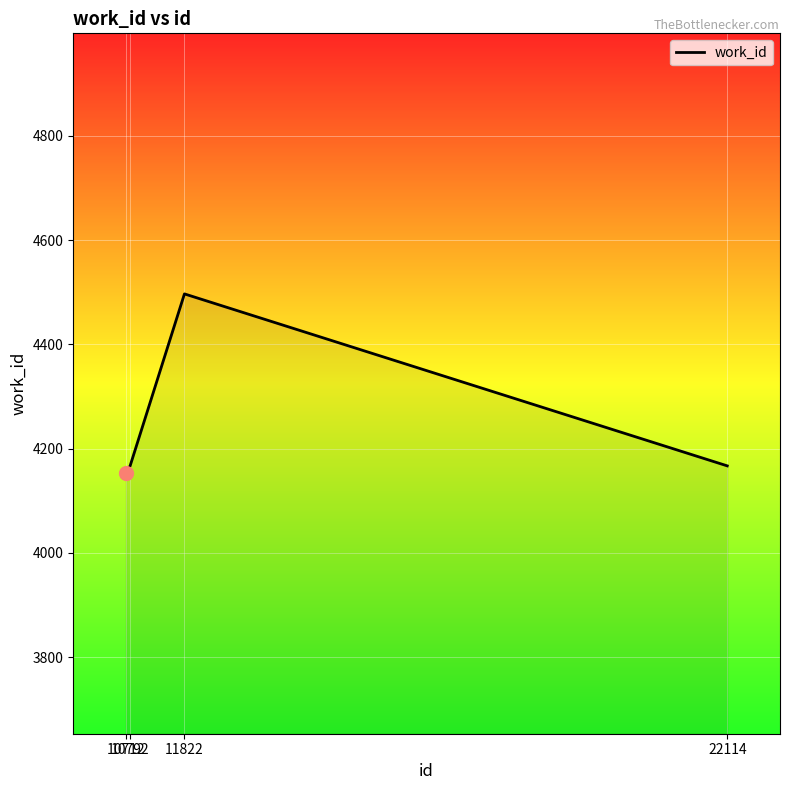

Reading right to left, what are all the values shown in this chart?

22114=4167	11822=4497	10792=4167	10712=4153